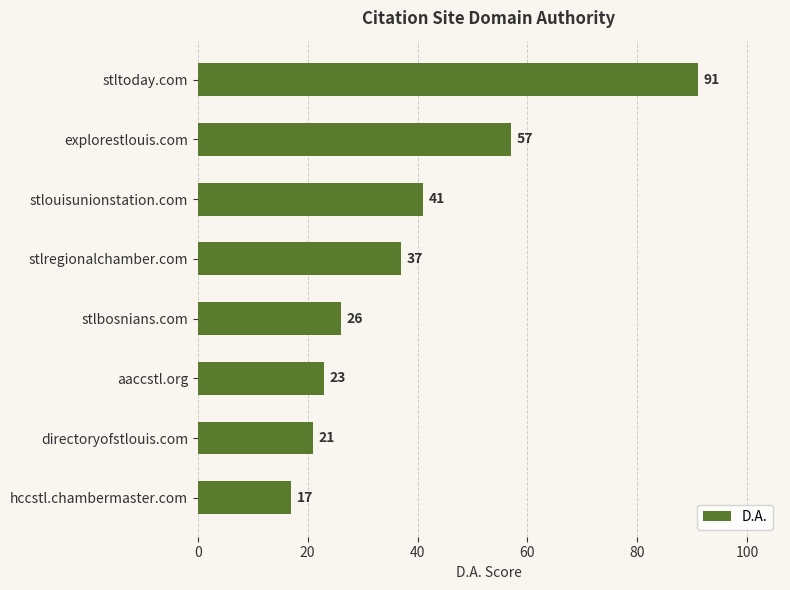

Are the bars horizontal?

Yes